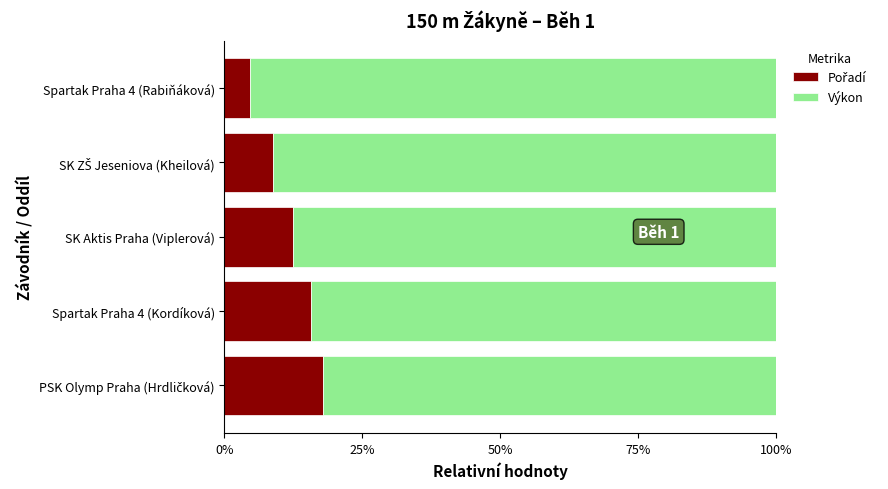

What is the total value across all series at SK Aktis Praha (Viplerová)?

100.0